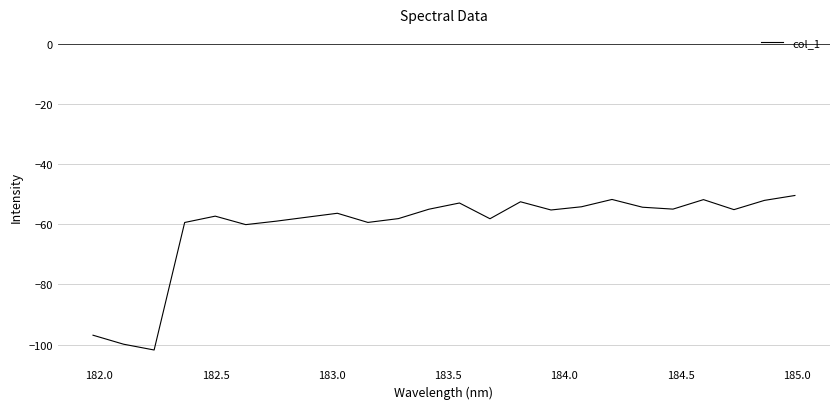

What is the difference between the maximum and minimum values?

51.4